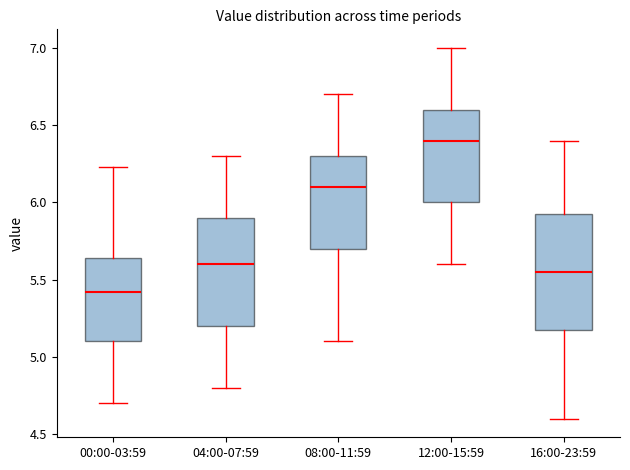

Which box has the highest median line?

12:00-15:59